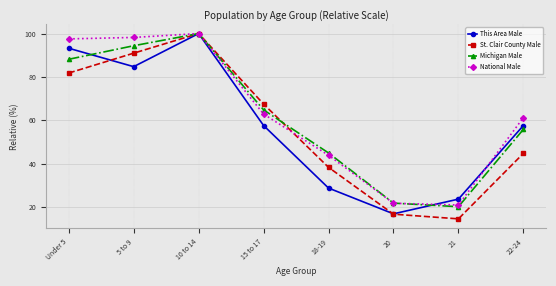

What is the difference between the maximum and minimum values in the National Male series?

79.0